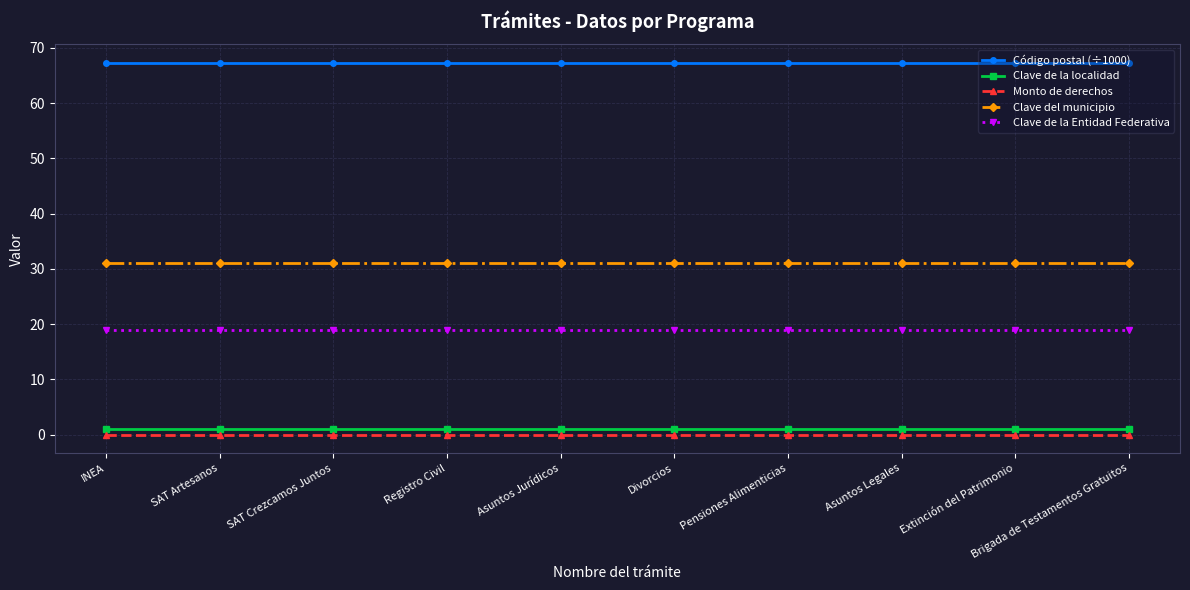

True or false: Monto de derechos and Clave de la localidad cross at least once.

False